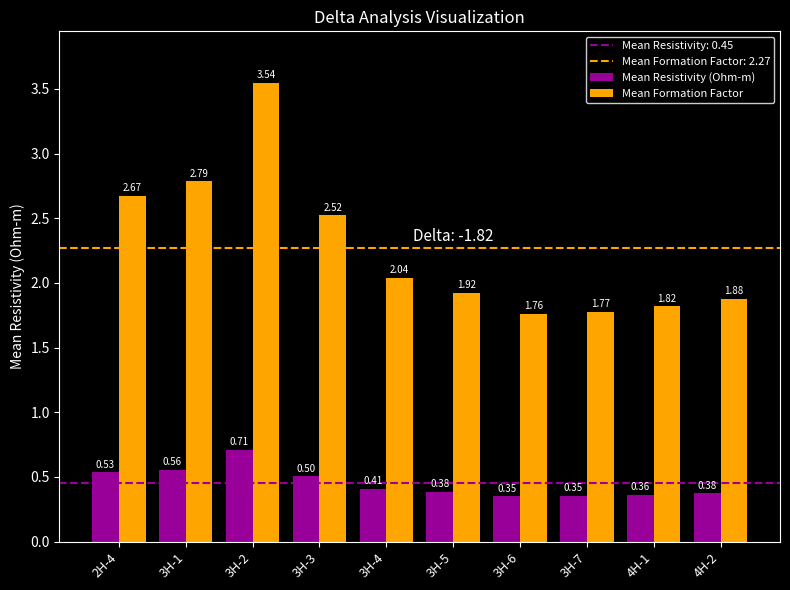

Between 3H-5 and 4H-1, which series saw the biggest shift?

Mean Formation Factor